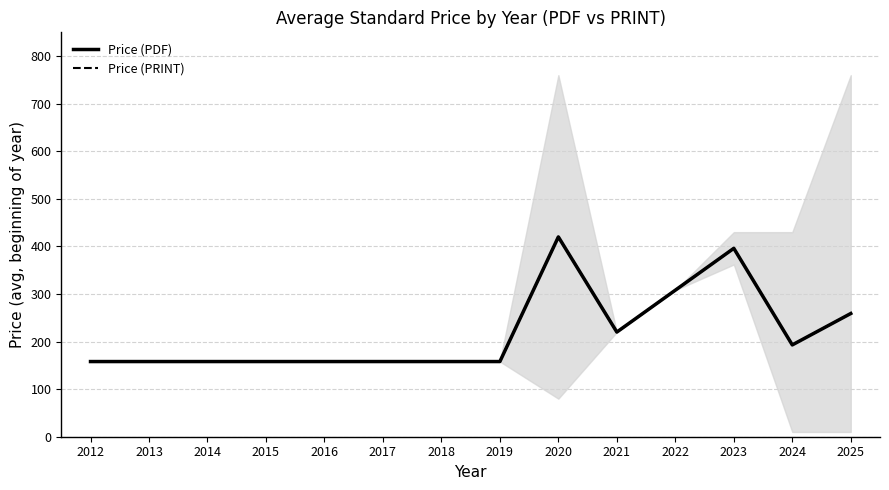

True or false: Price (PRINT) has more than 2 points higher than both neighbors.

False